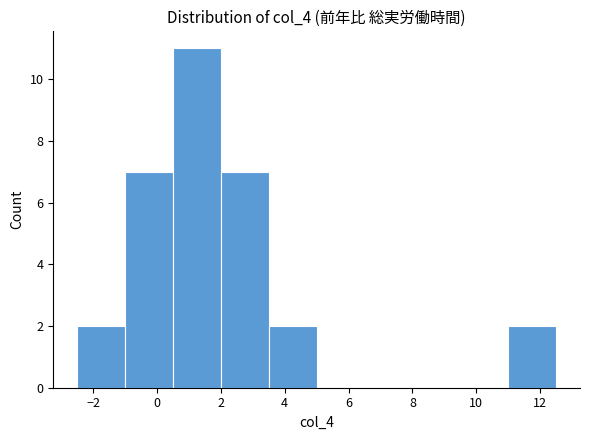

How tall is the bar that spans 2.0 to 3.5 on the x-axis? Neither the bar edges nor the heights are printed on the chart, so give them approximately, as read against the axes.

7